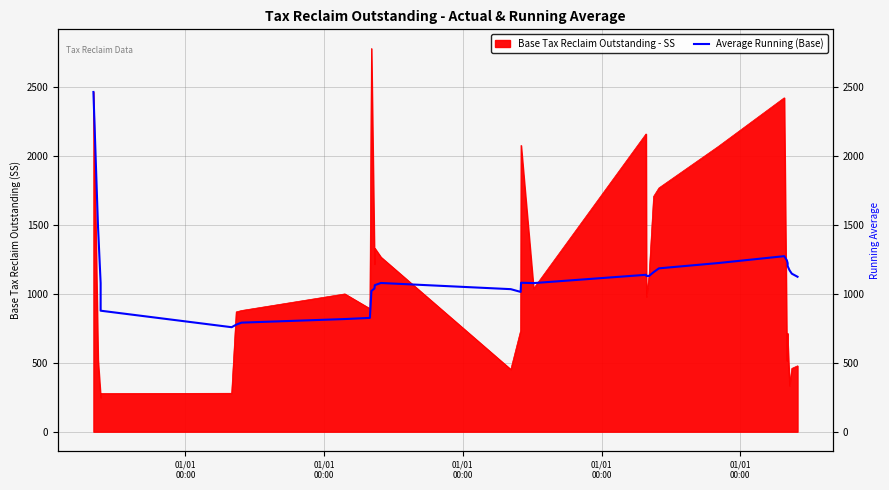

At which label does the data first exceed 1124?

01/01
00:00